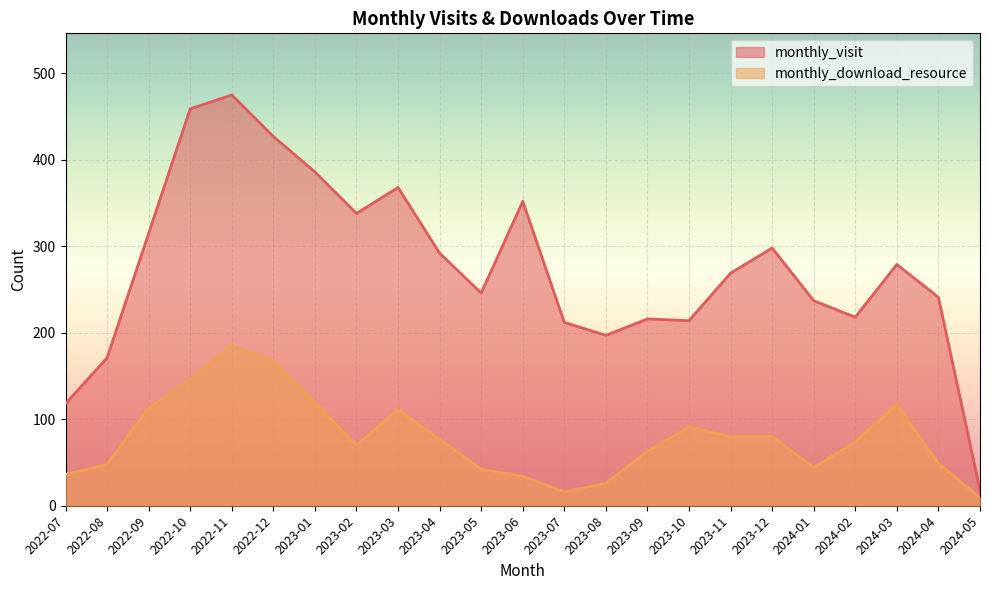

Which series changed the most between 2023-11 and 2024-05?

monthly_visit